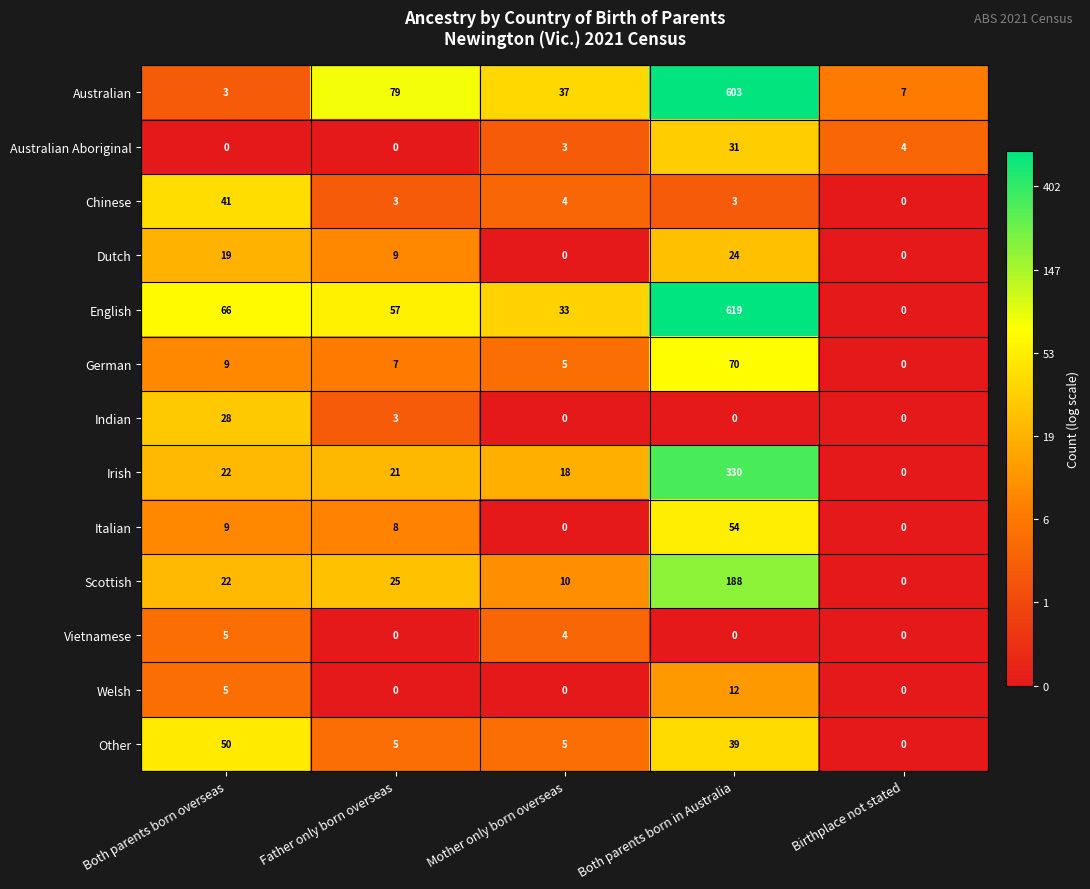

List the series in order of their peak value, highest first.

English, Australian, Irish, Scottish, German, Italian, Other, Chinese, Australian Aboriginal, Indian, Dutch, Welsh, Vietnamese